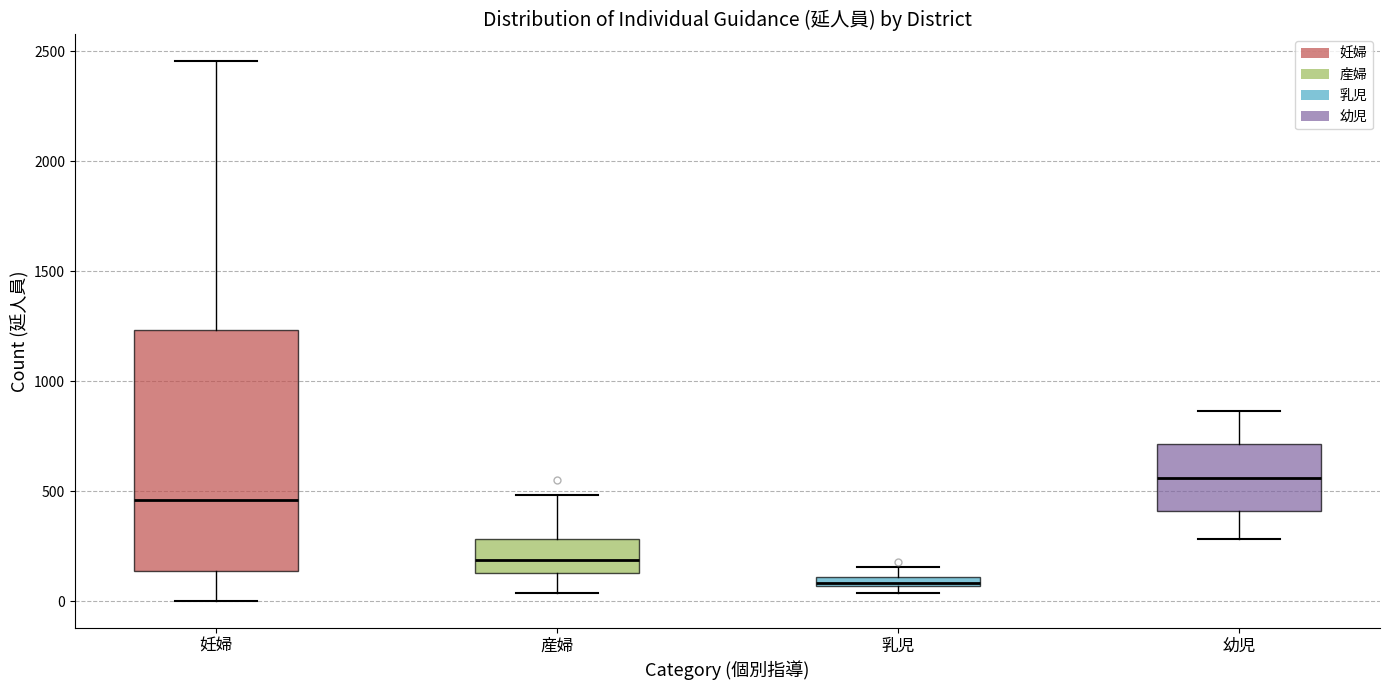

Where does the lower whisker of the box for 幼児 end on the y-axis? The values are not printed on the chart, so give them approximately, as read against the axis.

300